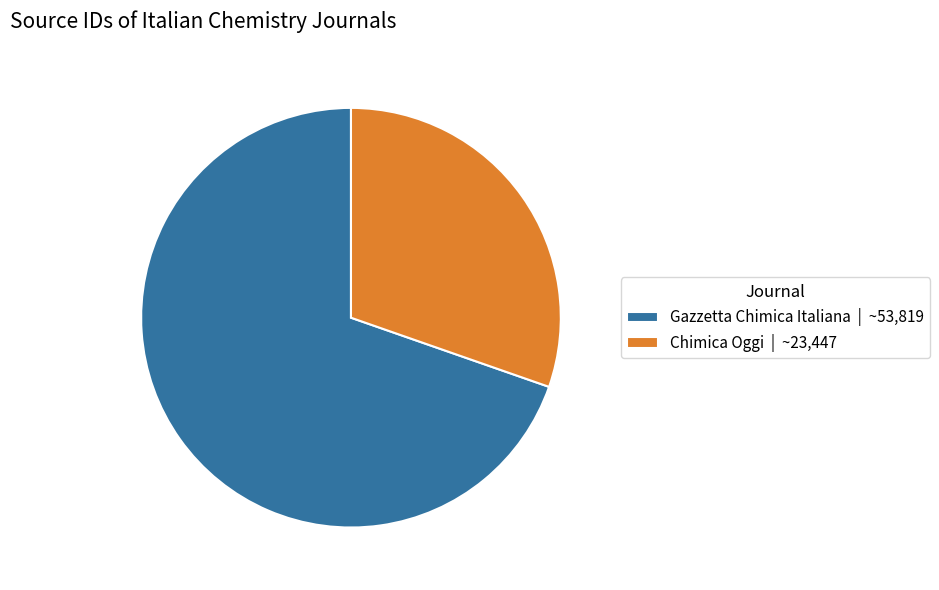

True or false: Chimica Oggi | ~23,447 accounts for 30% of the total.

True